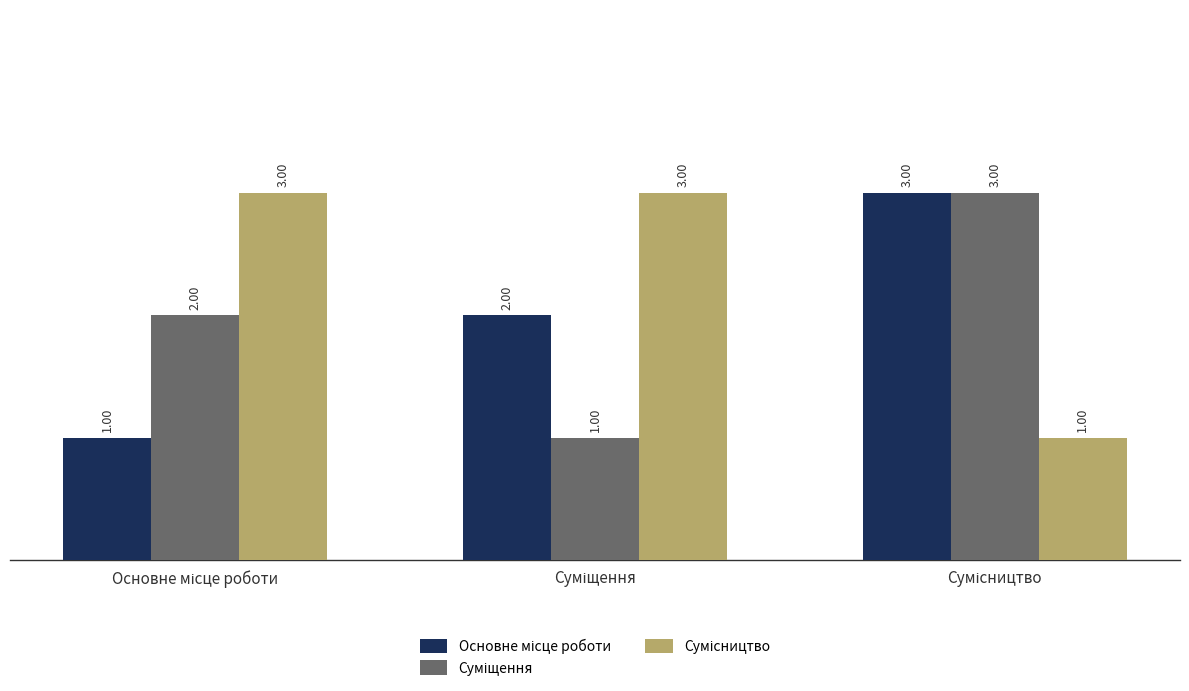

At how many categories does at least one series exceed 1?

3